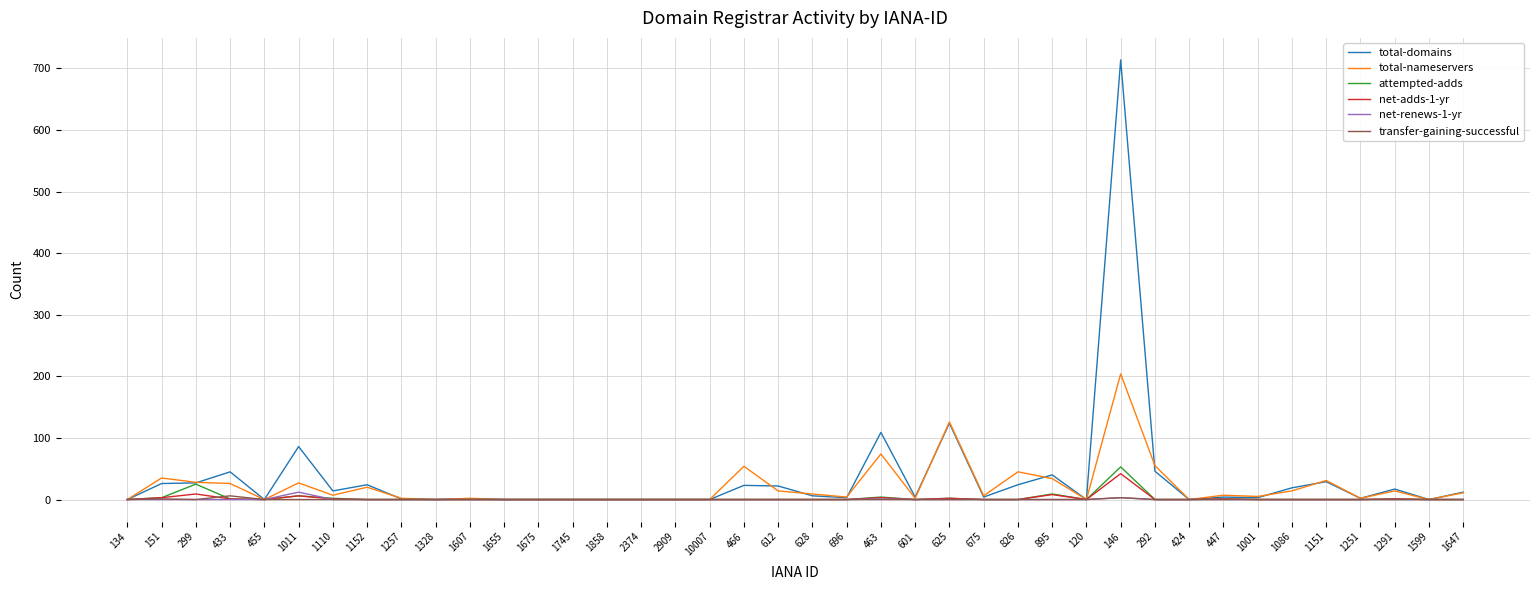

Is it true that transfer-gaining-successful equals 0 at 1151?

True